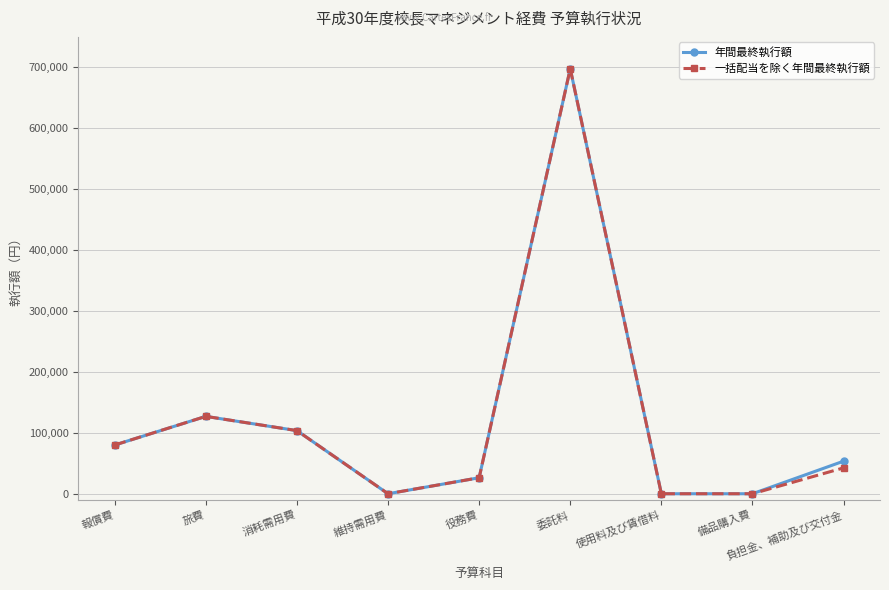

What is the label of the 4th point from the right?

委託料